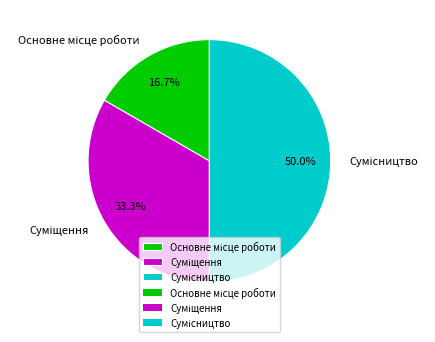

Is Основне місце роботи the majority of the pie?

No